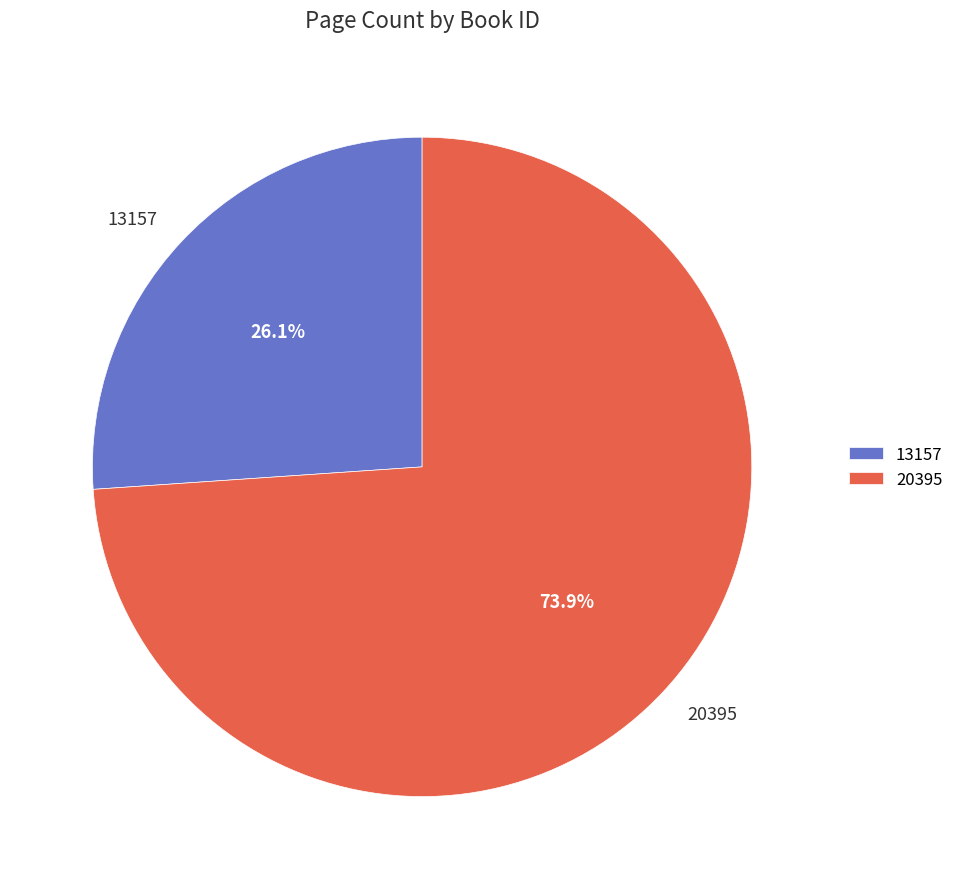

Between 13157 and 20395, which is larger?

20395